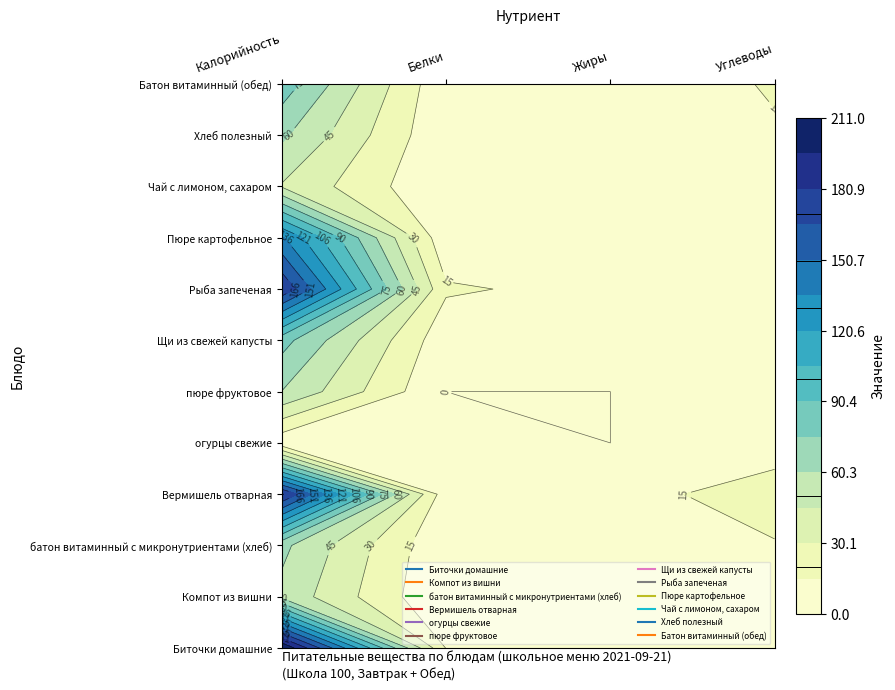

Which category has the lowest value in the Компот из вишни series?

Жиры